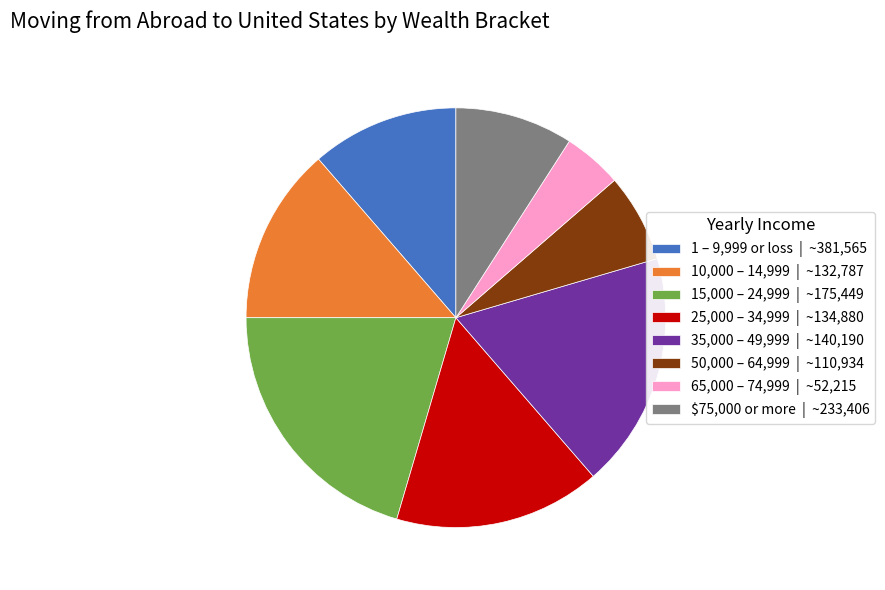

What is the ratio of the value at 15,000 – 24,999 | ~175,449 to the value at 1 – 9,999 or loss | ~381,565?

1.8